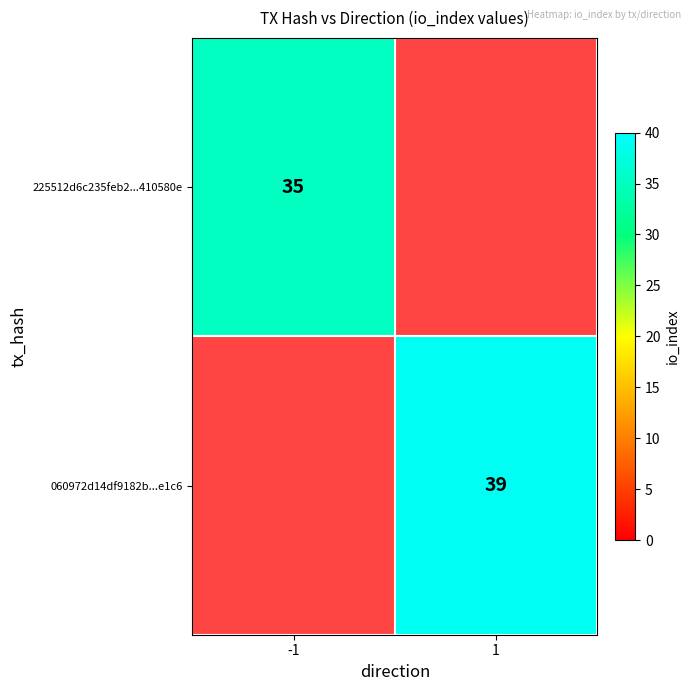

Is the value of 060972d14df9182b...e1c6 at 1 greater than the value of 225512d6c235feb2...410580e at -1?

Yes